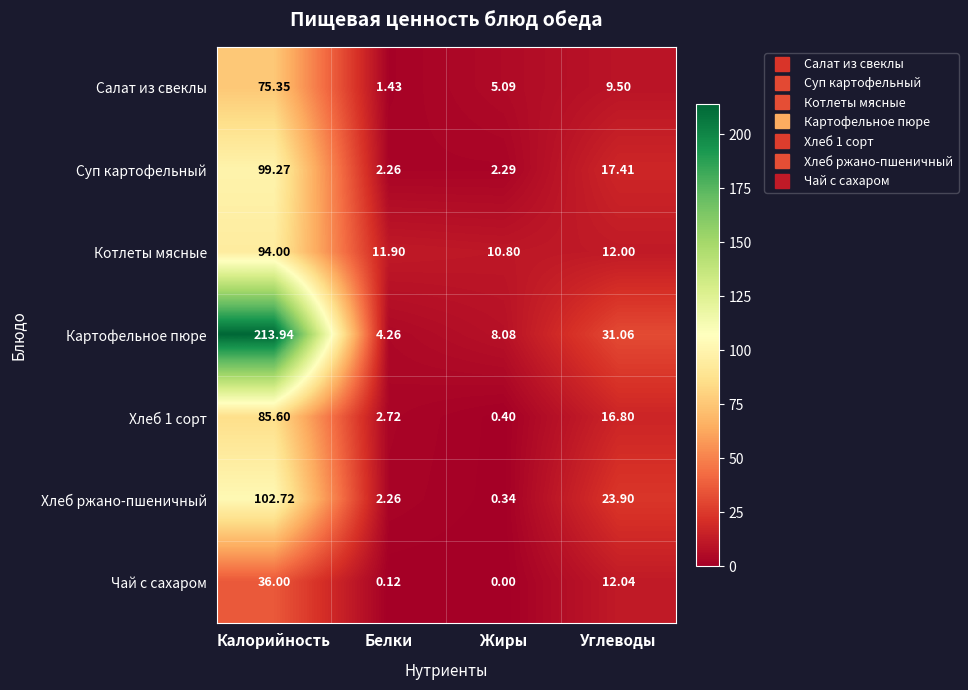

List the labels in order of Хлеб ржано-пшеничный value, smallest first.

Жиры, Белки, Углеводы, Калорийность